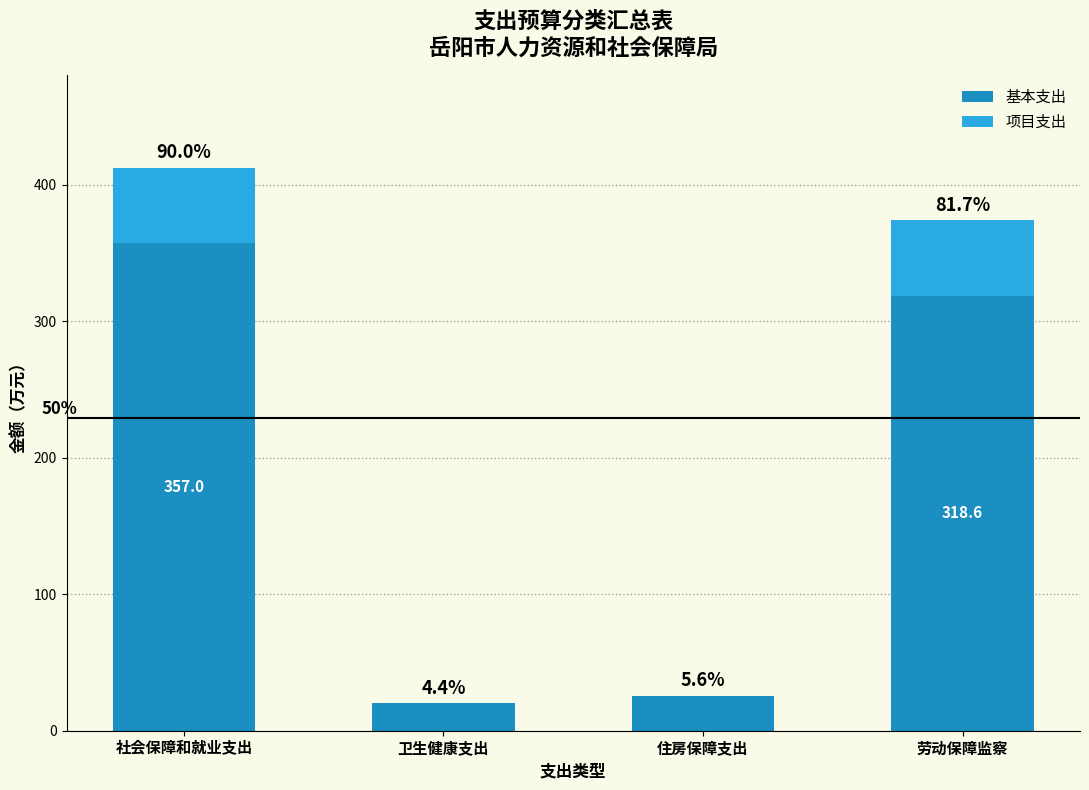

Which series changed the most between 卫生健康支出 and 住房保障支出?

基本支出